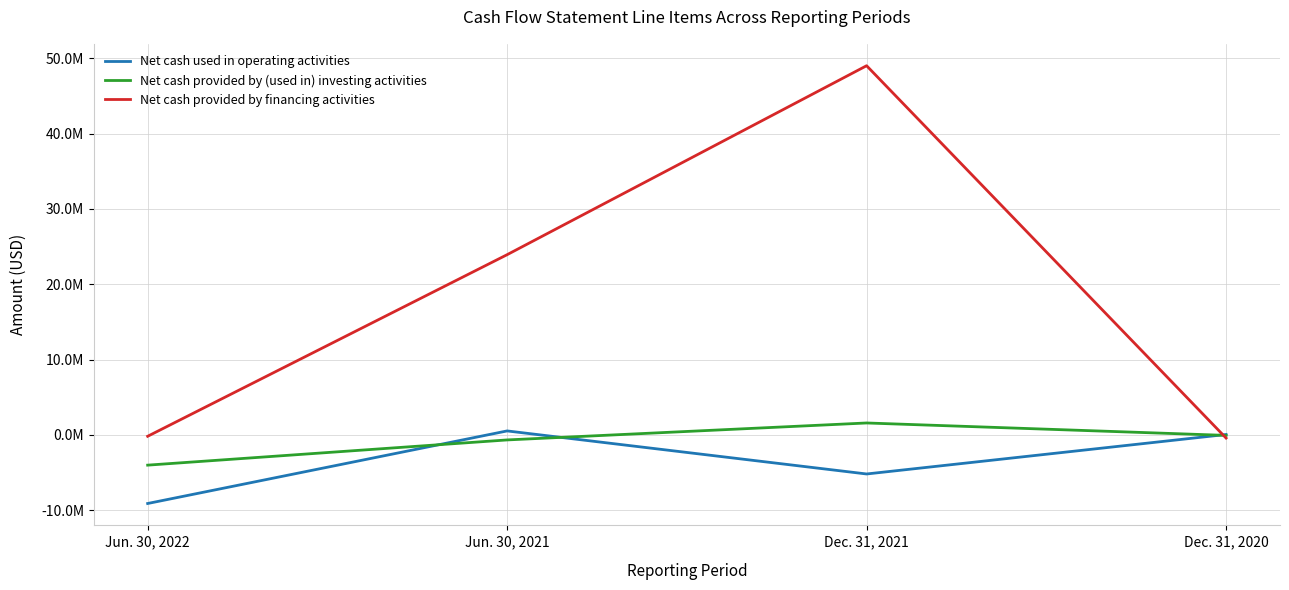

Is it true that Net cash used in operating activities equals -7917210 at Dec. 31, 2021?

False